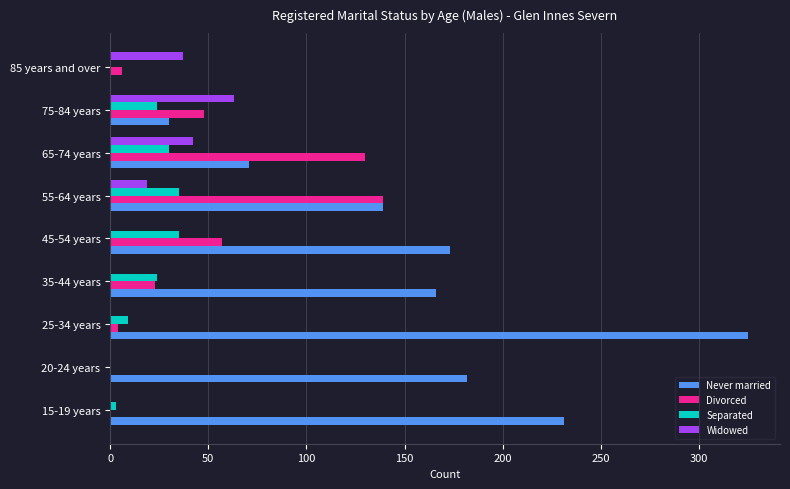

Which series has the largest total across all categories?

Never married